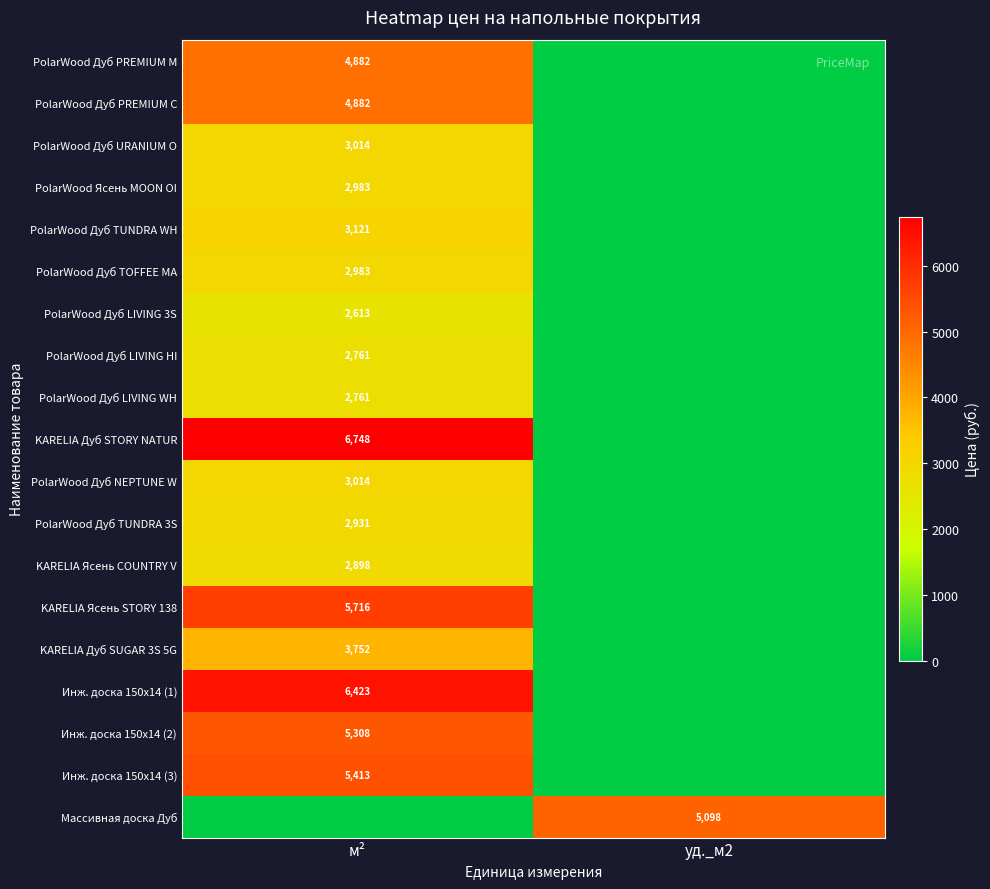

At how many categories does at least one series exceed 3505?

2